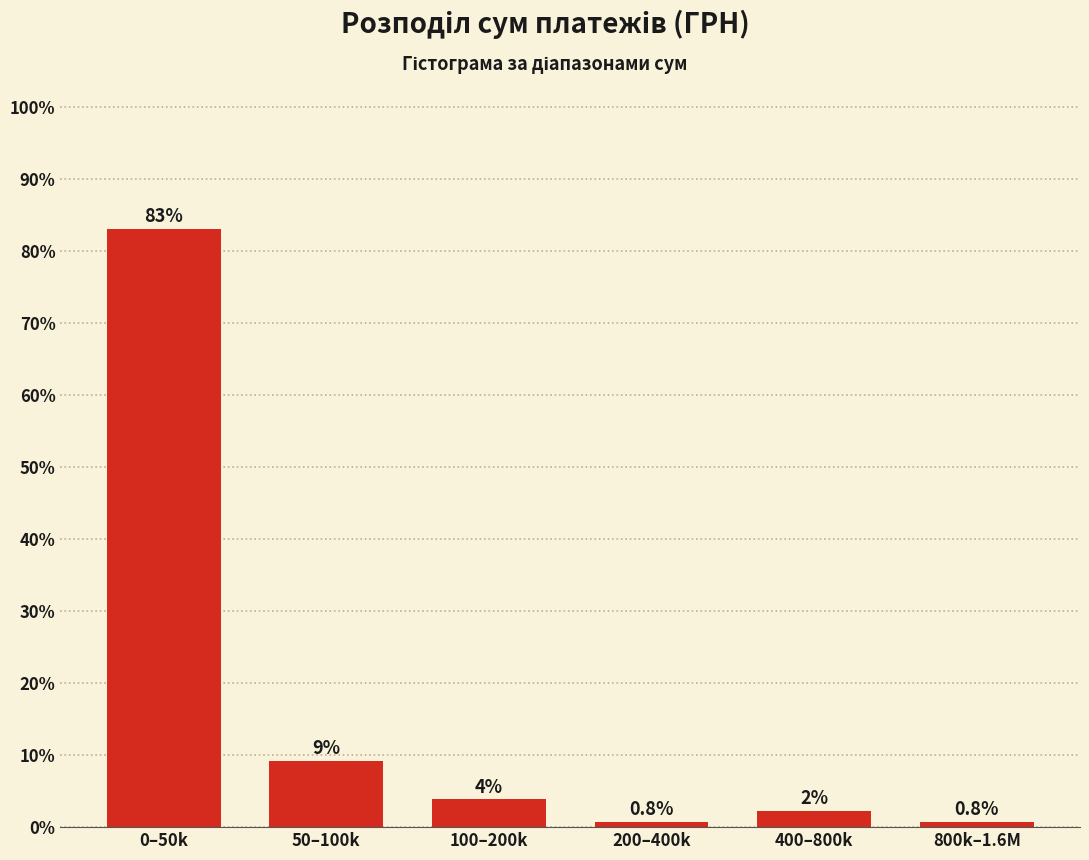

What is the average value?

16.7